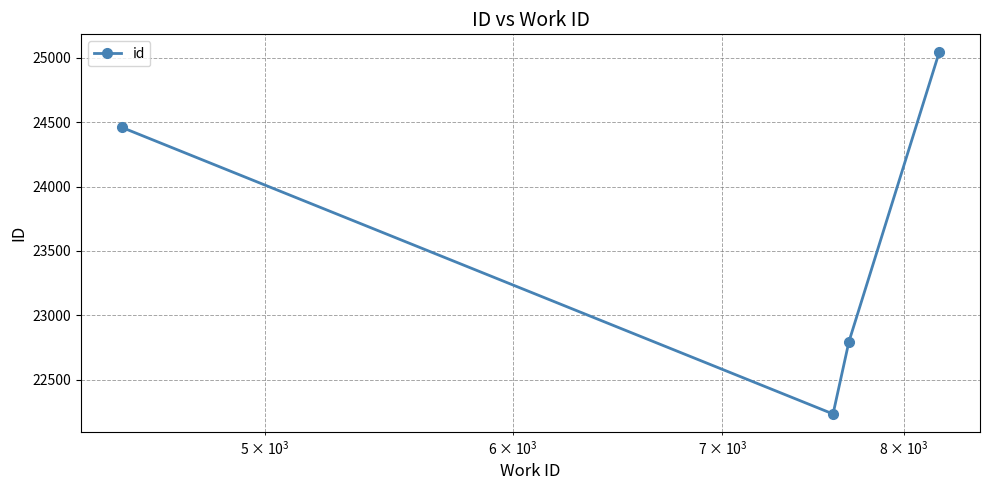

What is the value of the 2nd point from the left?

22233